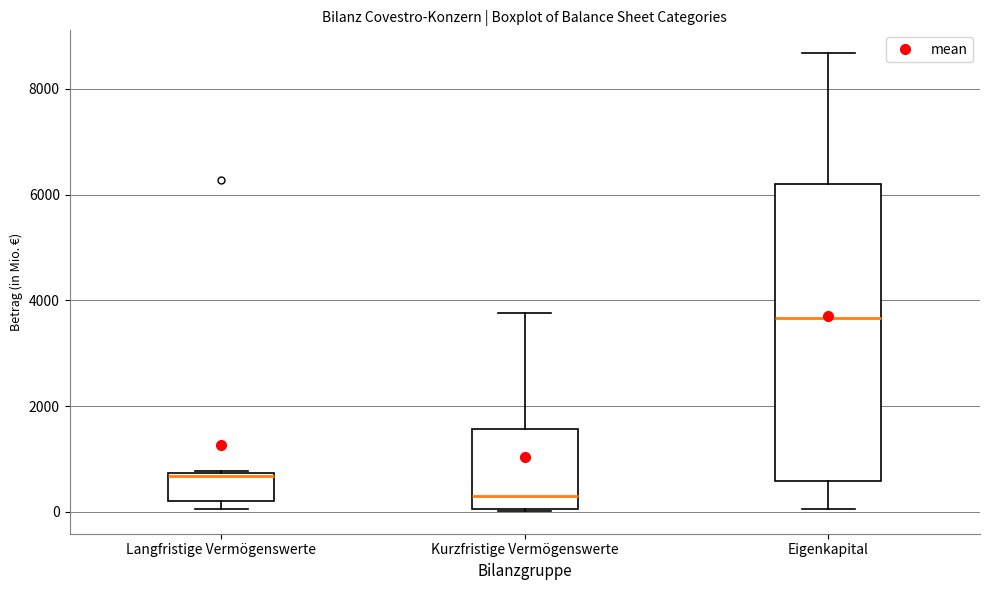

Reading left to right, transcribe this box plot: for each box, give where its median line is, the range the box spans, and where its two whiskers end, as read against the y-axis. The values are not printed on the chart, so give them approximately, as read against the axis.

Langfristige Vermögenswerte: median 600, box 200 to 800, whiskers 0 to 800
Kurzfristige Vermögenswerte: median 200, box 0 to 1600, whiskers 0 to 3800
Eigenkapital: median 3600, box 600 to 6200, whiskers 0 to 8600